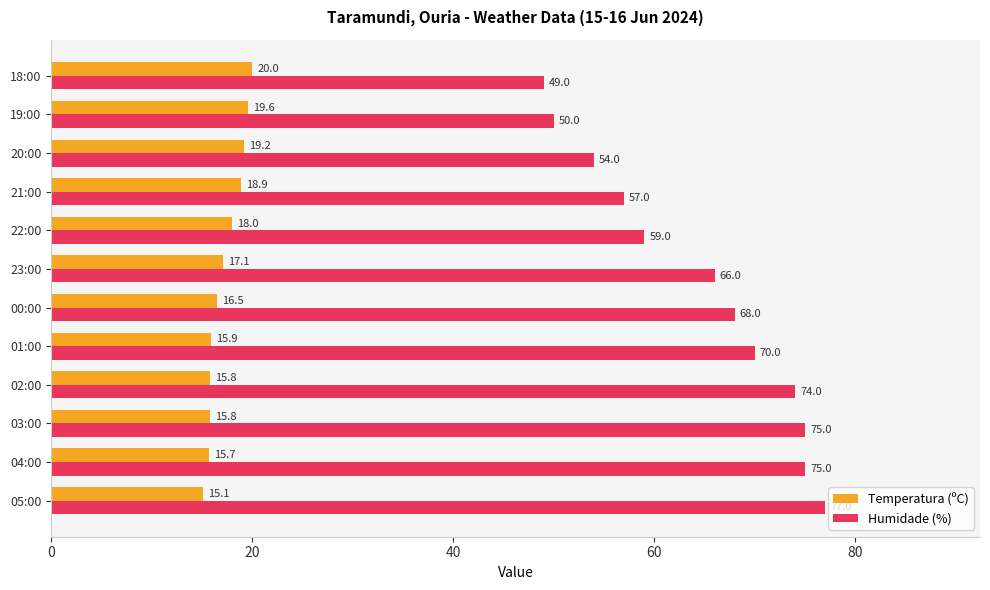

What is the total value across all series at 02:00?

89.8